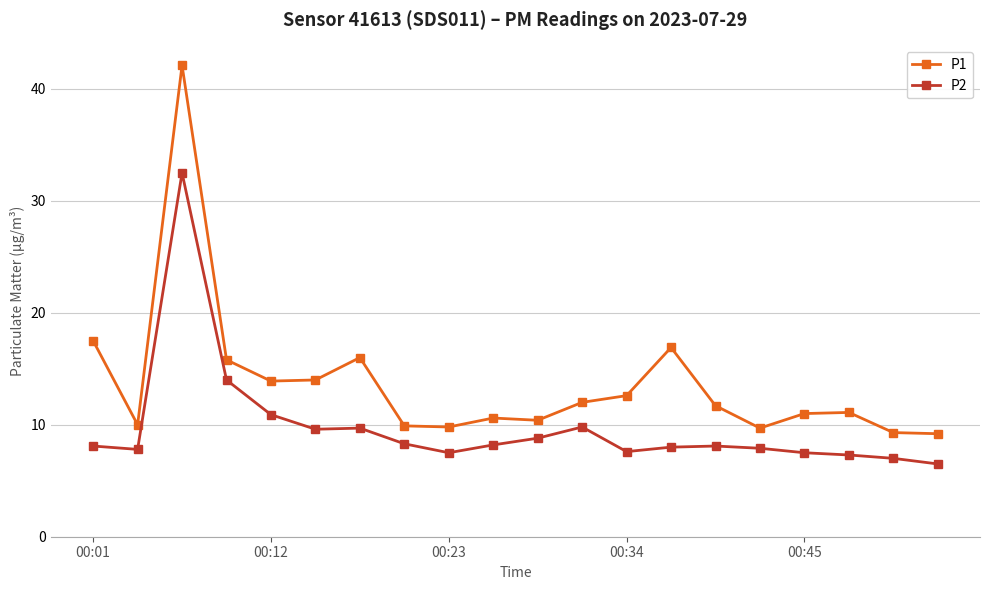

Which series has the widest spread of values?

P1